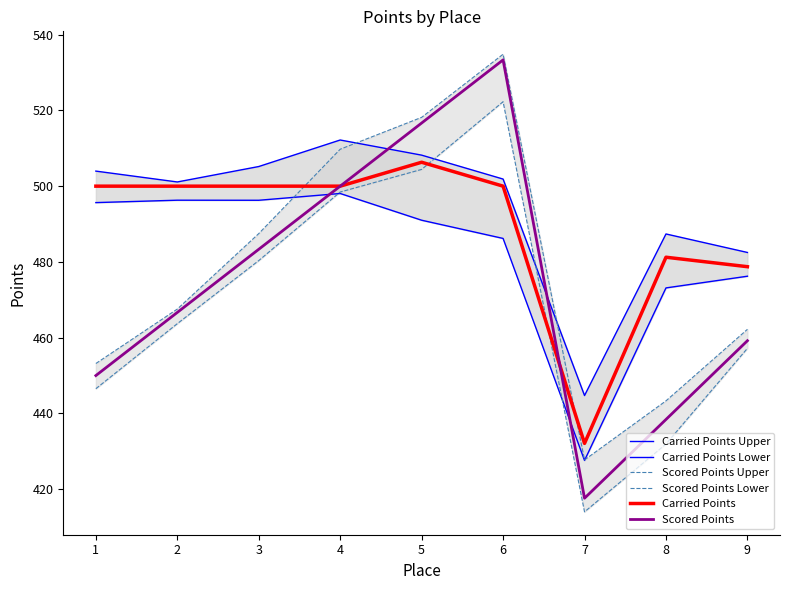

What is the difference between the highest and lowest values at 8?

55.5